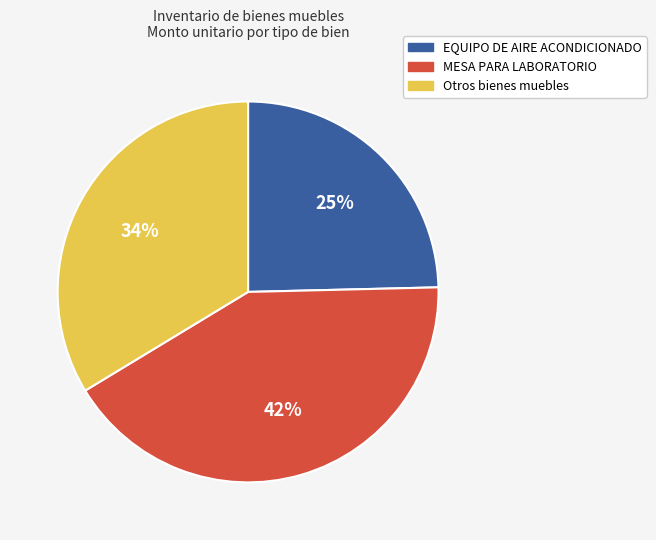

Combined, do Otros bienes muebles and EQUIPO DE AIRE ACONDICIONADO account for over 50%?

Yes